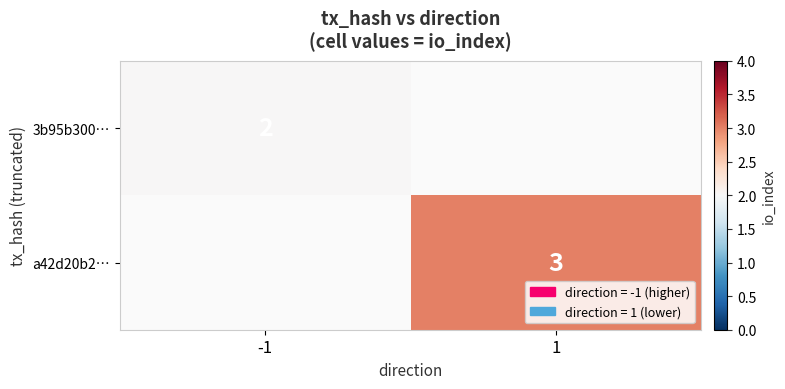

At how many categories does at least one series exceed 2?

1